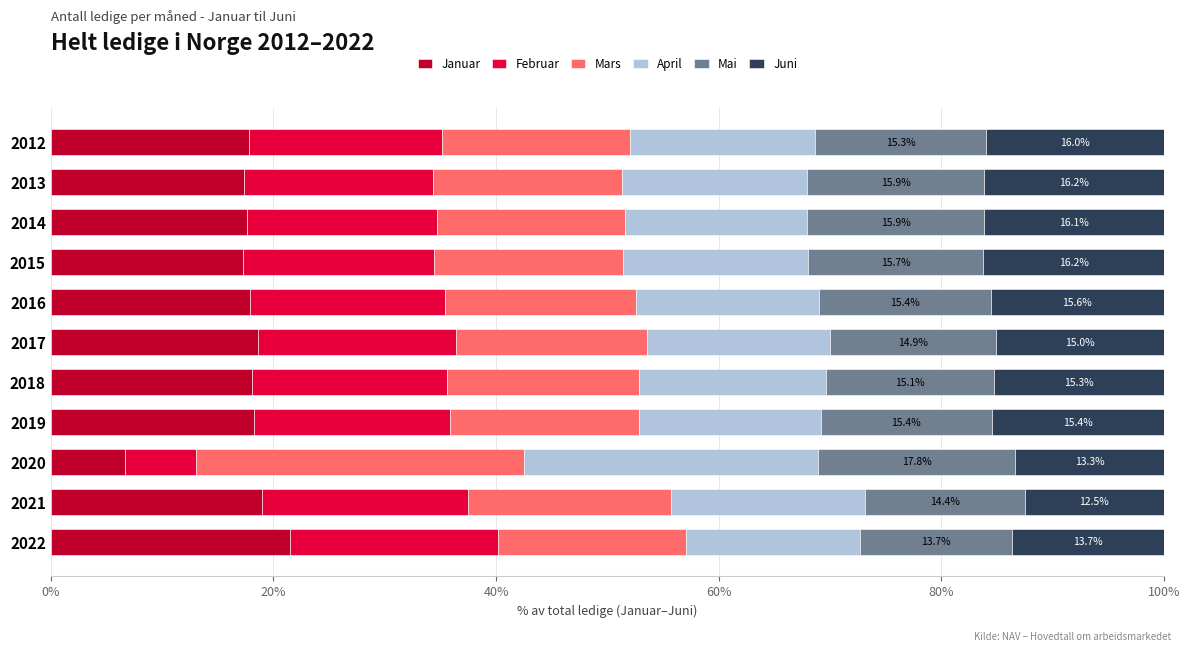

Count the number of data series in this chart.

6